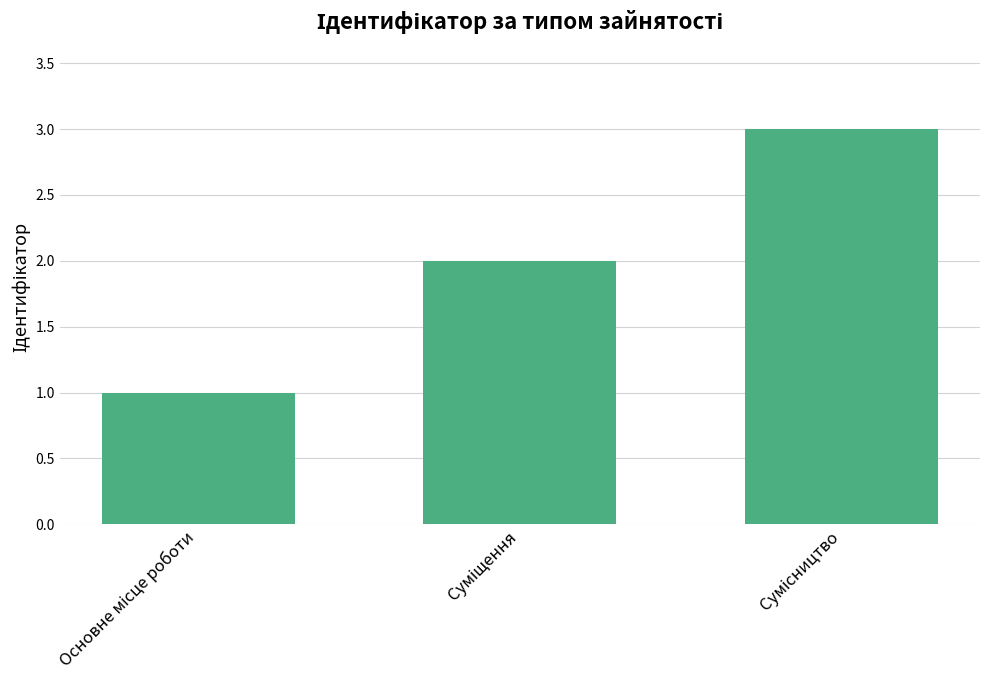

What is the sum of all values?

6